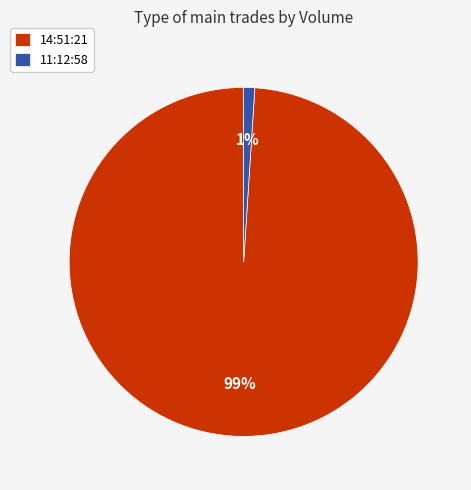

Between 14:51:21 and 11:12:58, which is larger?

14:51:21